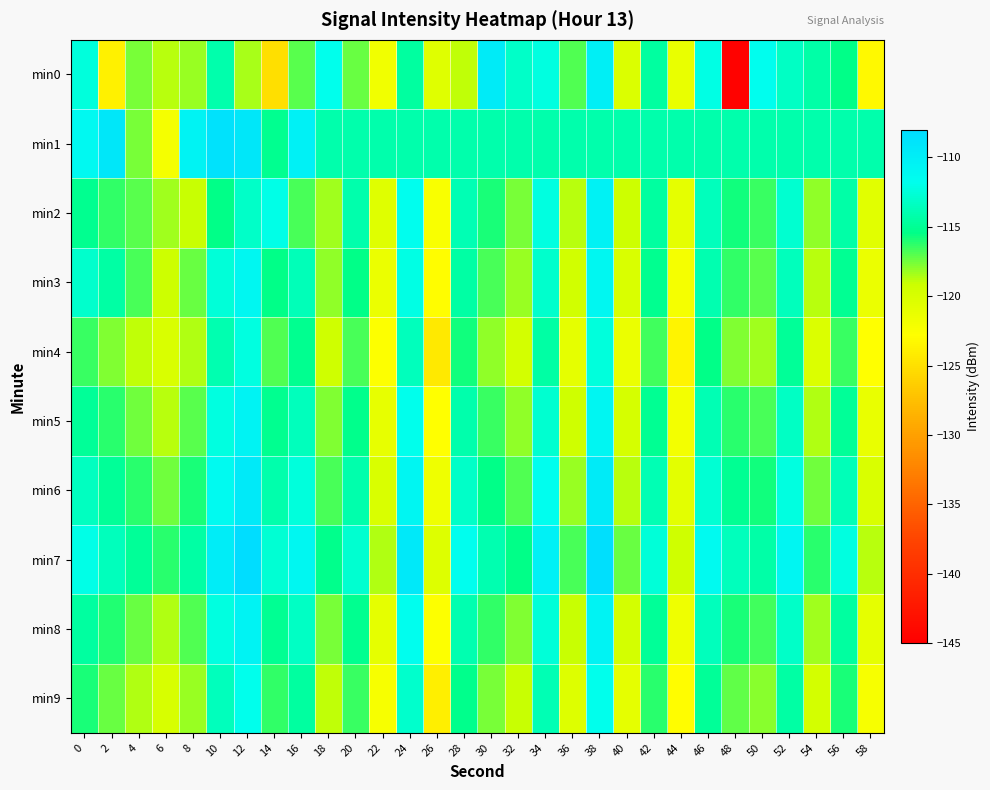

Rank the series at 10 from highest to lowest value.

min1, min7, min6, min8, min5, min3, min9, min4, min0, min2